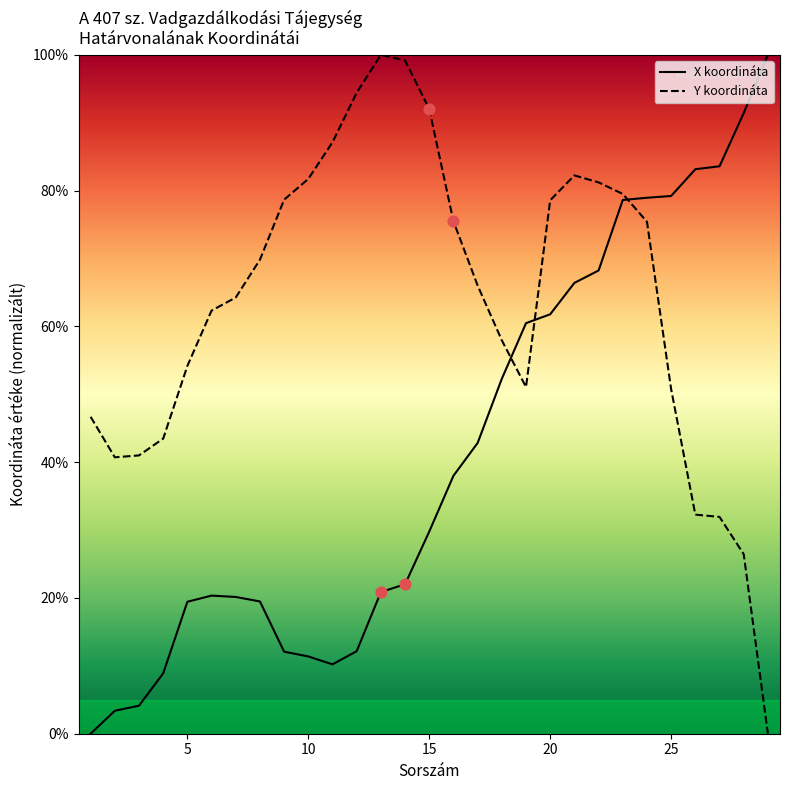

Which series has the largest total across all categories?

Y koordináta